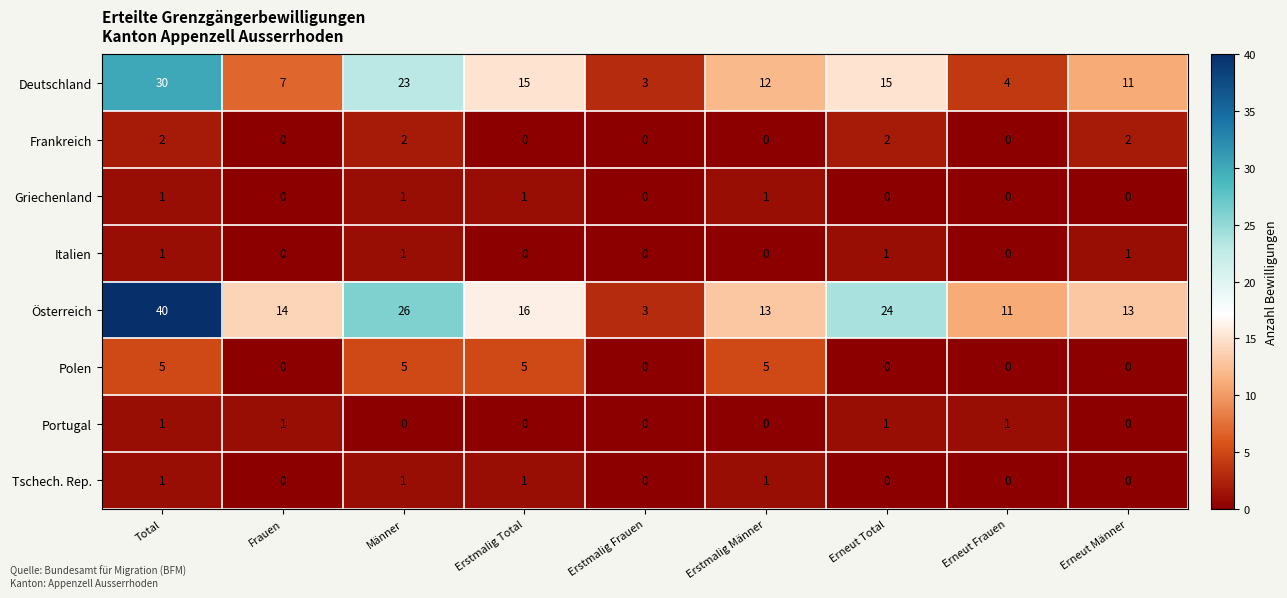

What is the highest value of the Deutschland series?

30